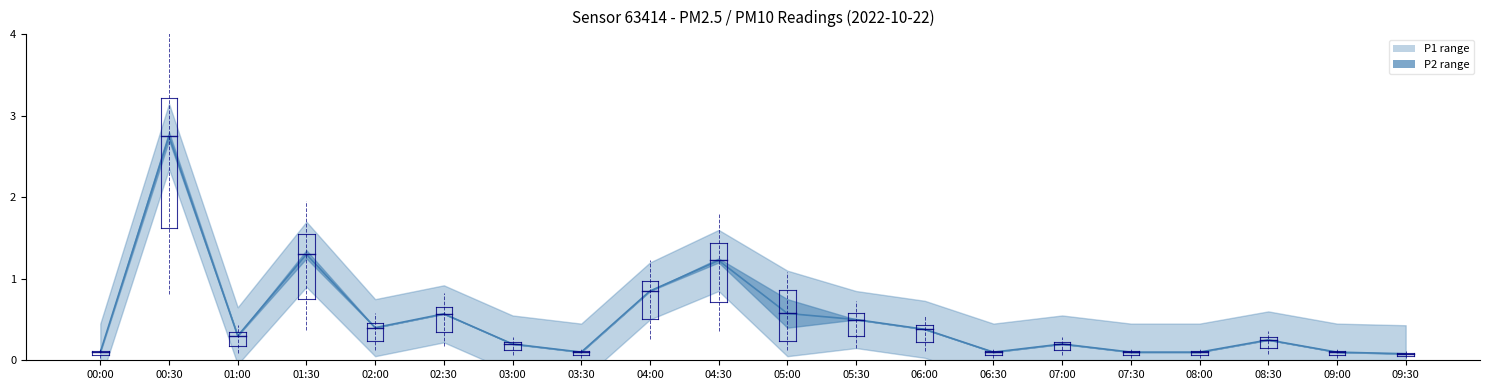

What is the approximate value of P2 at 08:00?

0.1